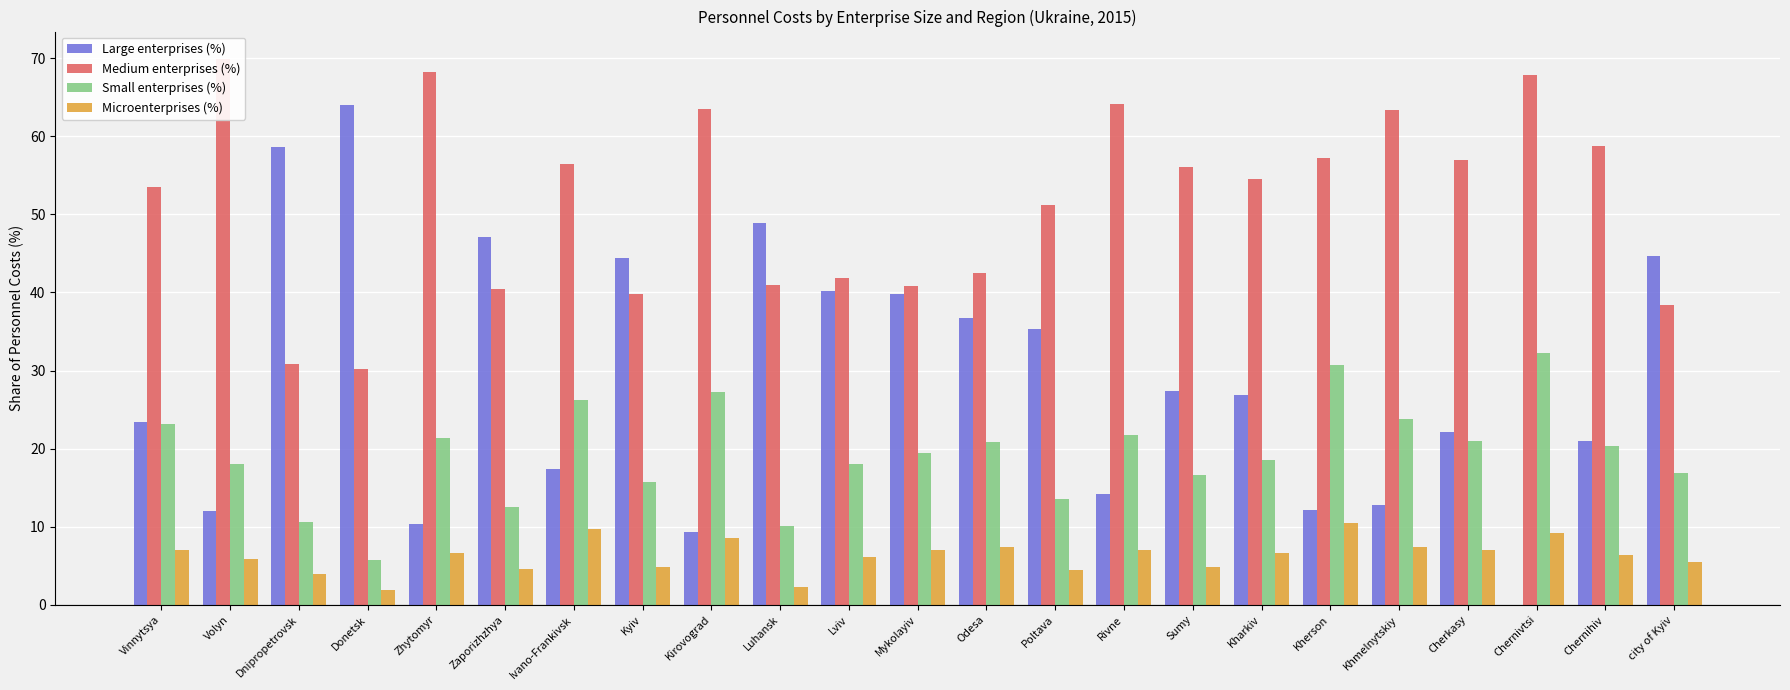

What is the value of the Small enterprises (%) bar at the 23rd from the left?

16.9